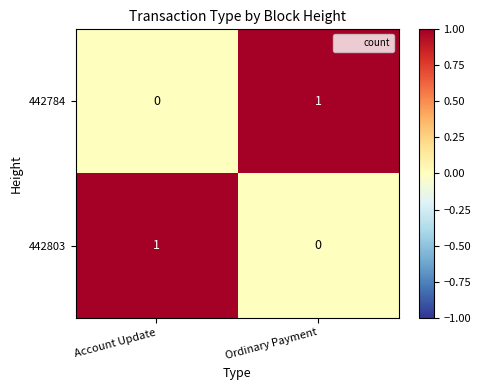

At which label is 442784 closest to 0?

Account Update